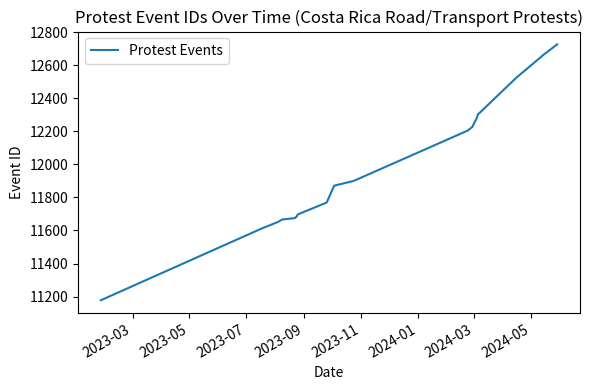

What is the difference between the maximum and minimum values?

1548